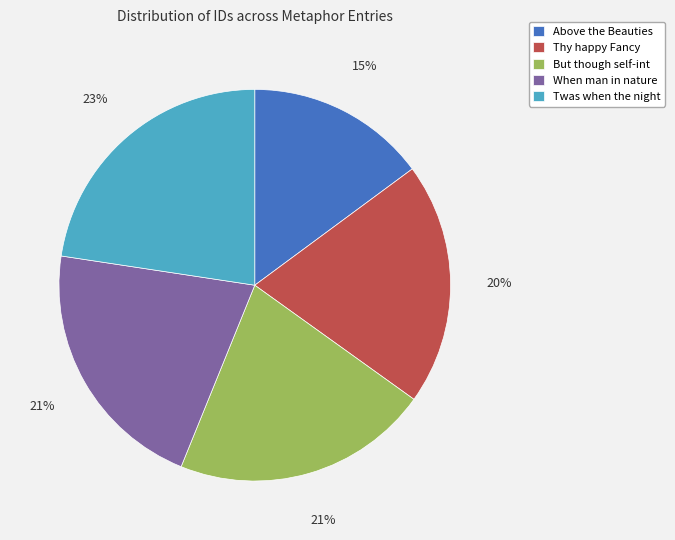

Approximately how many times larger is the value at But though self-int compared to Twas when the night?

0.9